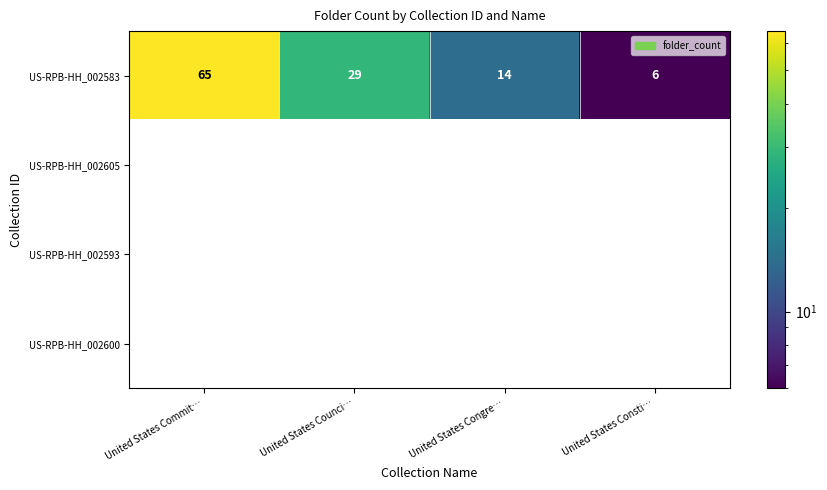

Where is US-RPB-HH_002583 nearest to the value 35?

United States Counci…